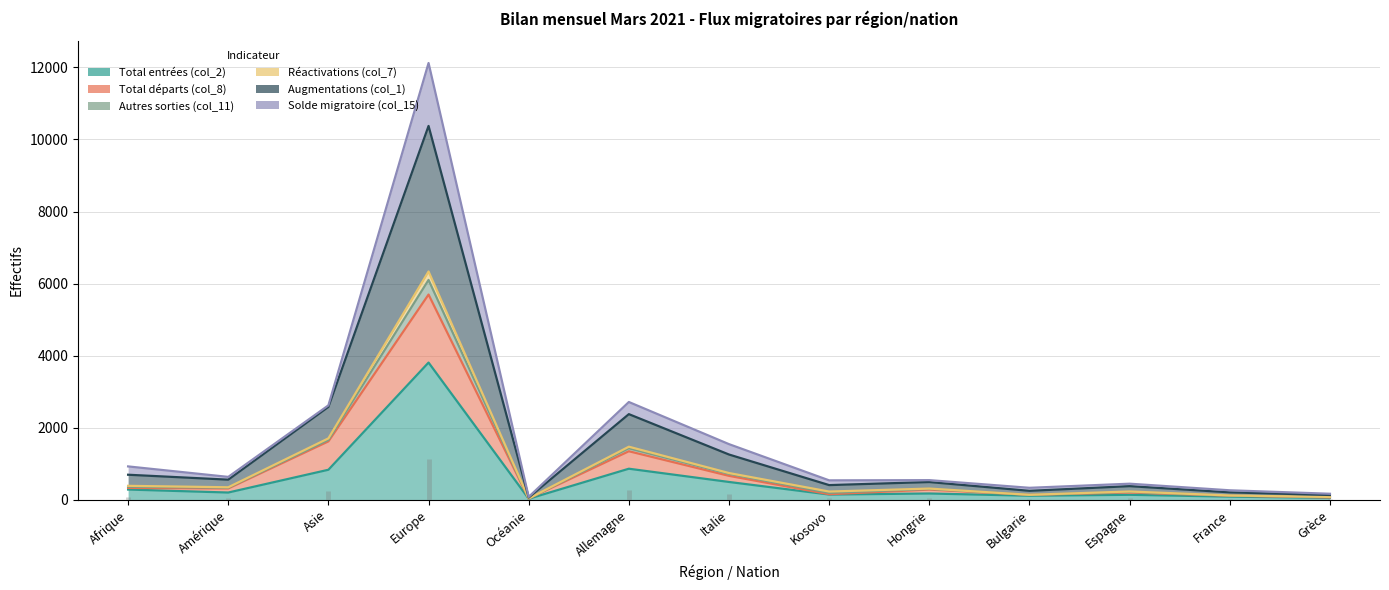

At which label does Total entrées (col_2) first exceed 172?

Afrique